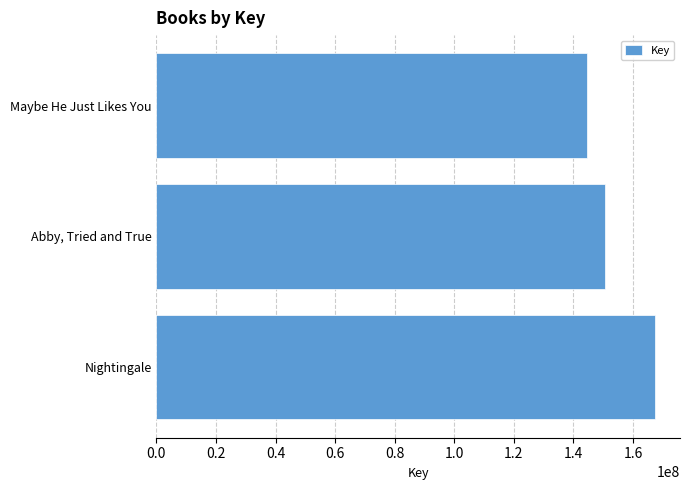

What is the change in value from Nightingale to Maybe He Just Likes You?

-22780832